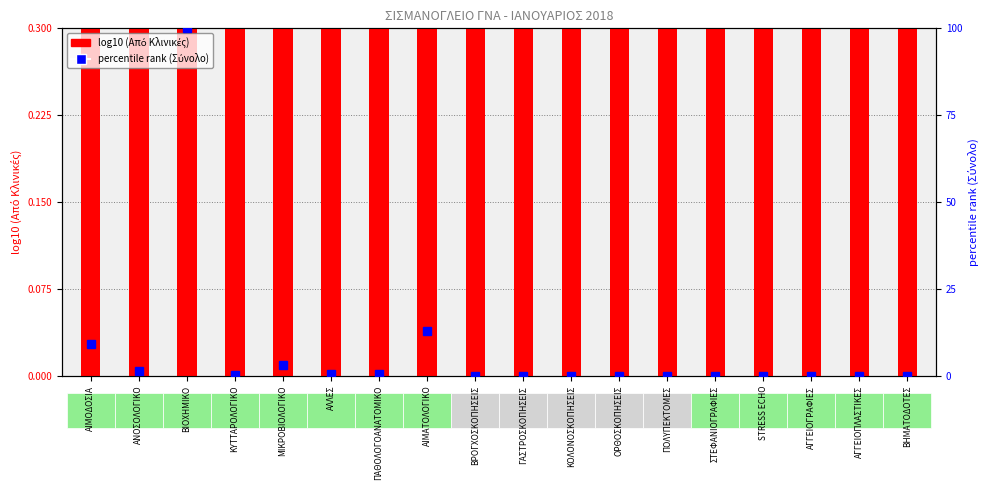

Which has a higher value, ΑΙΜΑΤΟΛΟΓΙΚΟ or ΚΥΤΤΑΡΟΛΟΓΙΚΟ?

ΑΙΜΑΤΟΛΟΓΙΚΟ